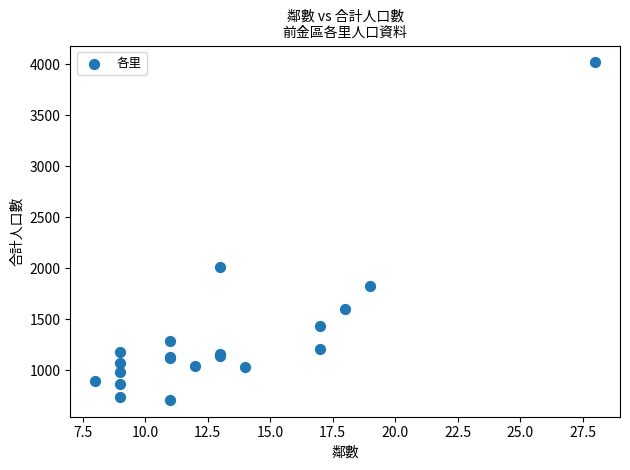

What Y value in the scatter plot is closest to 2364?

2015